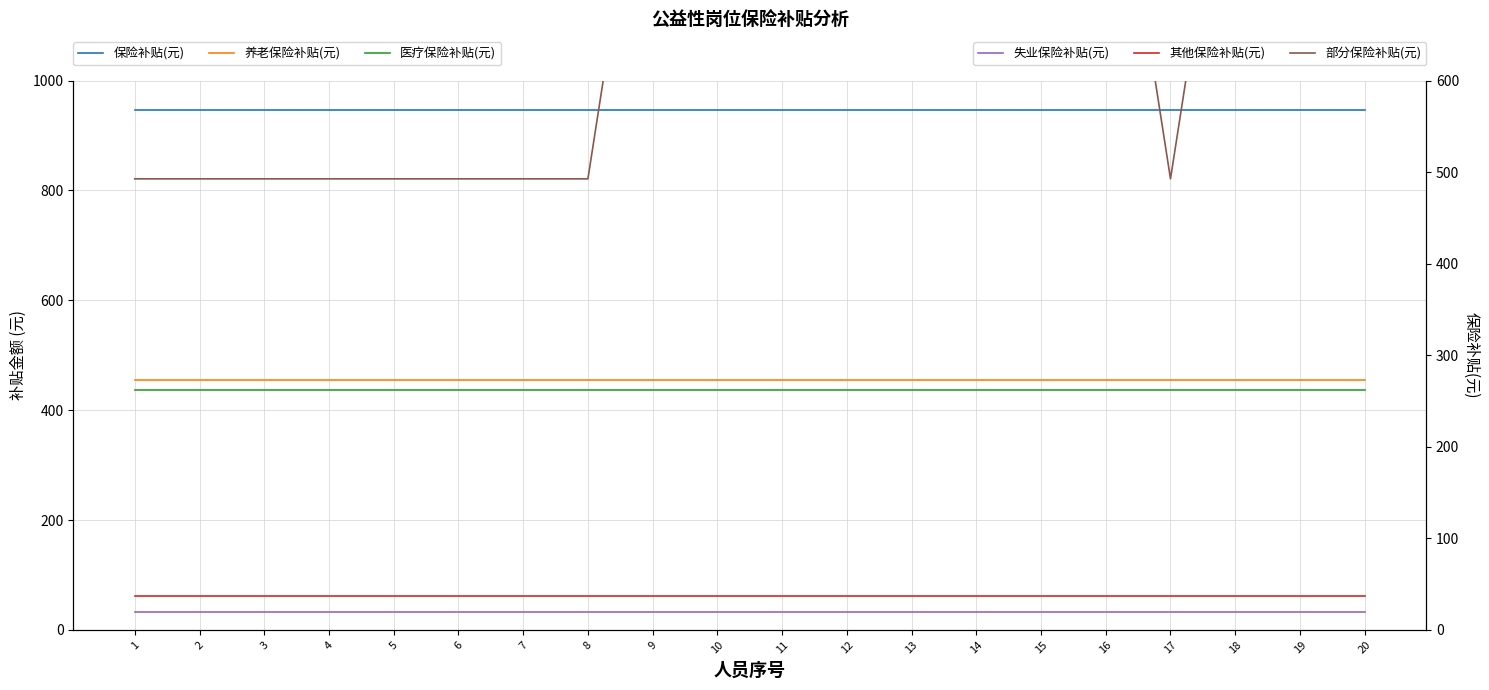

Is it true that 失业保险补贴(元) equals 10.5 at 3?

False